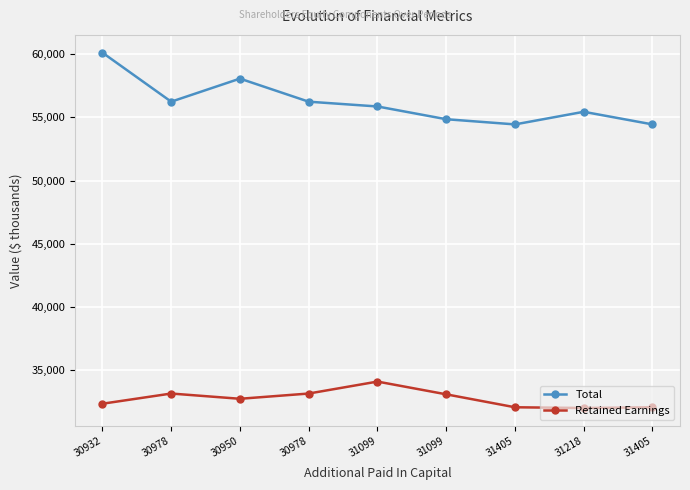

How many interior local valleys does the Total series have?

2